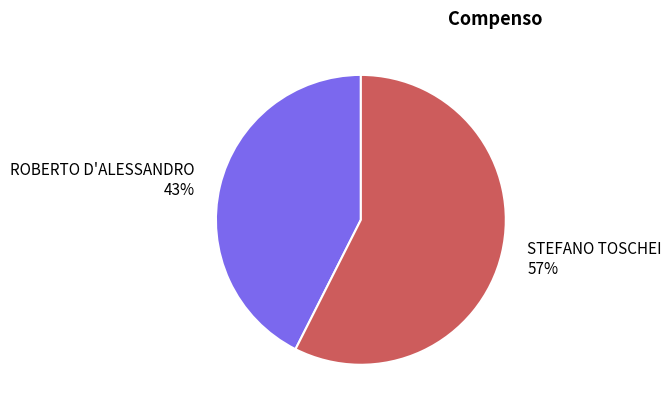

Is the sum of STEFANO TOSCHEI 57% and ROBERTO D'ALESSANDRO 43% greater than half?

Yes